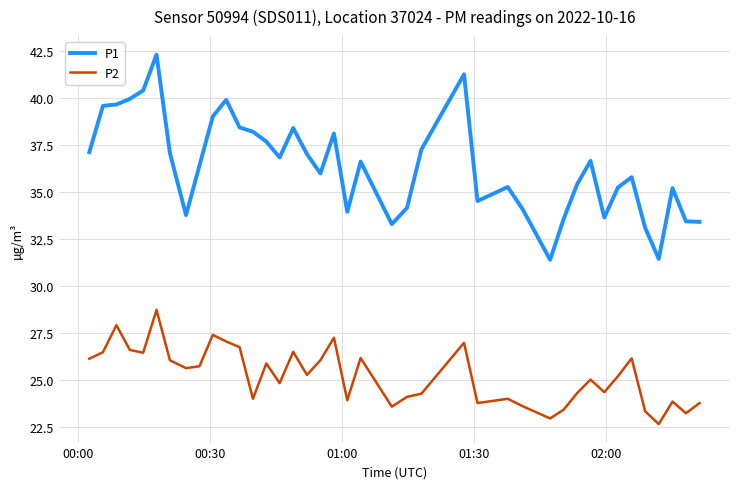

List the series in order of their overall mean, highest first.

P1, P2